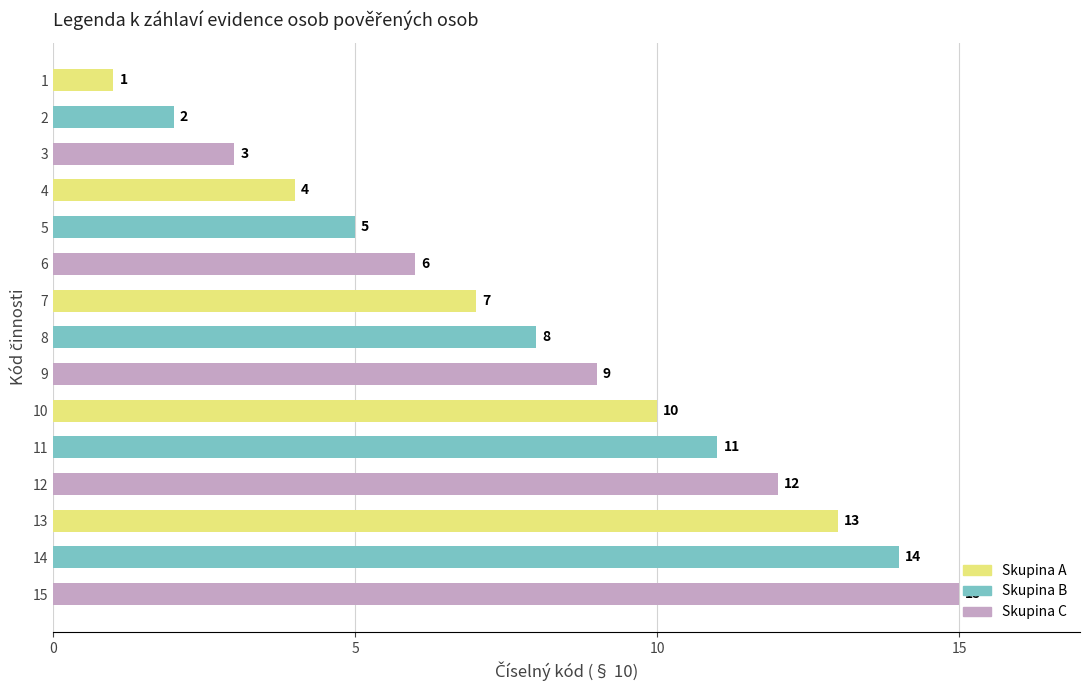

What is the average value?

8